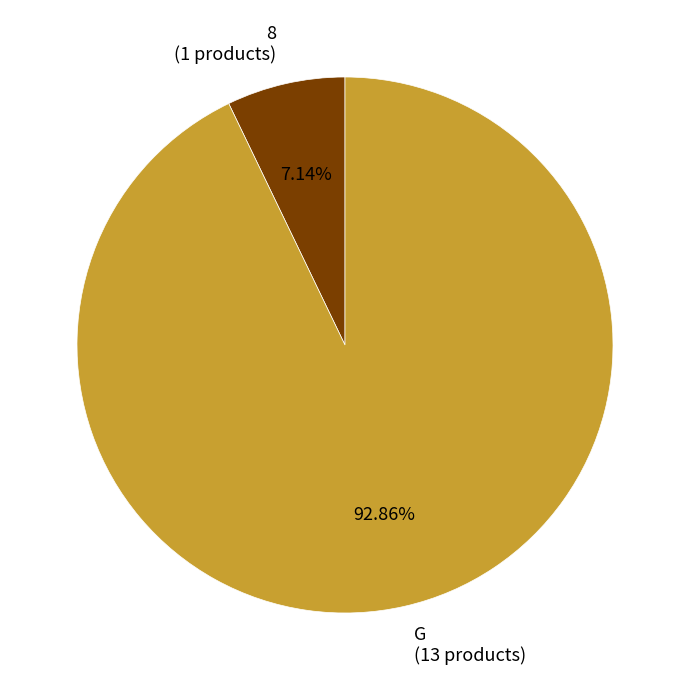

Which category has the smallest portion of the pie?

8